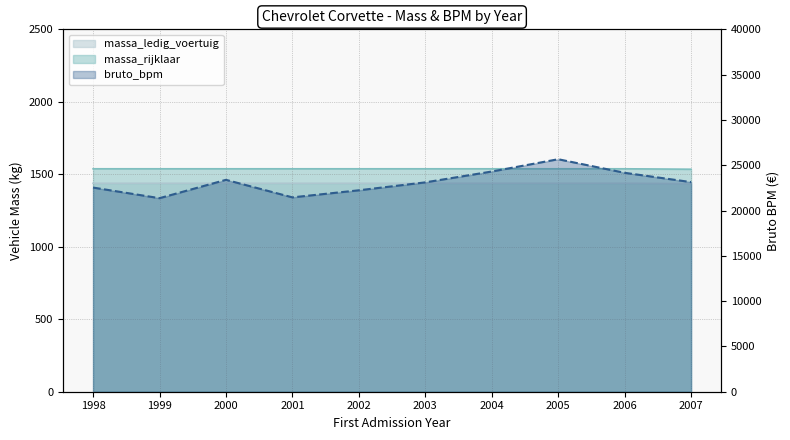

At which category is the sum across all series the highest?

2005